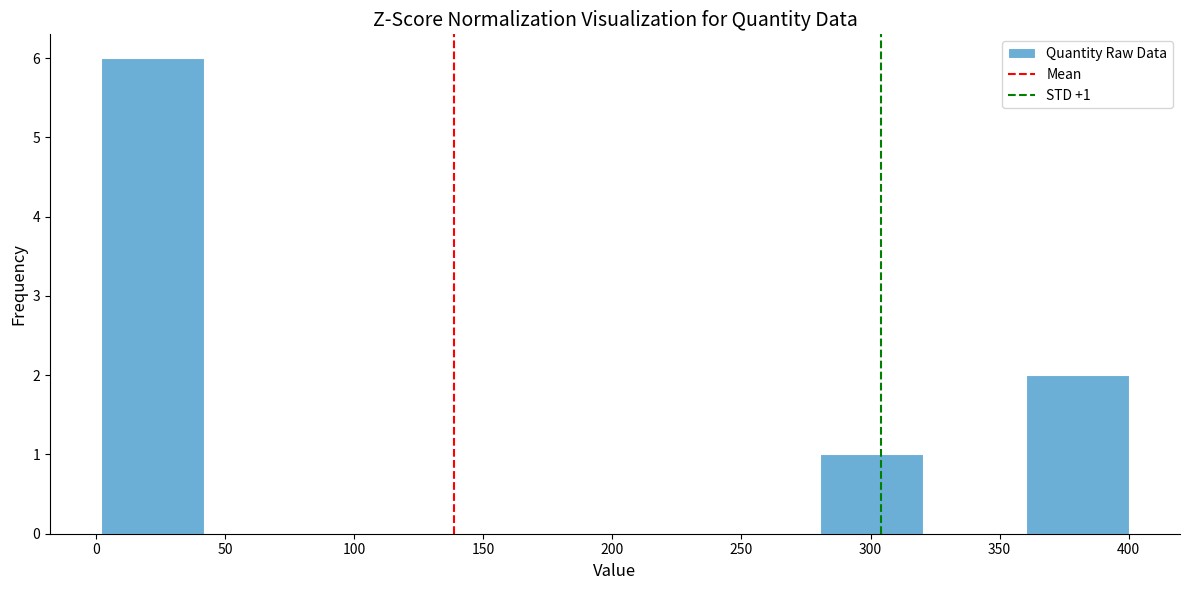

Over which range of the x-axis is the bar tallest?

0 to 40